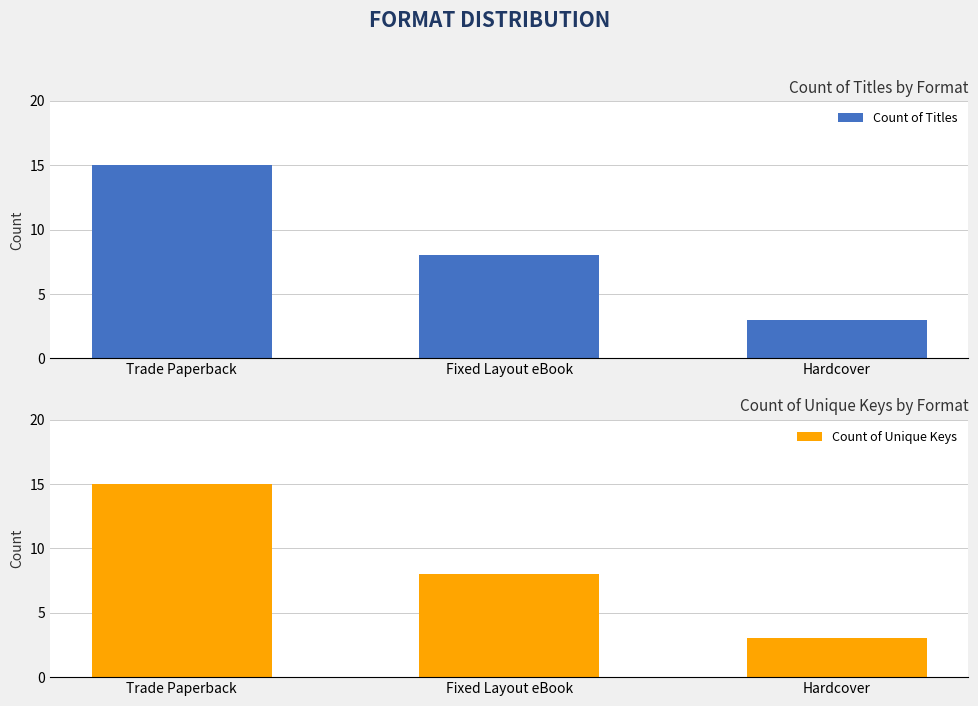

Reading left to right, extract all data points from this chart.

Count of Titles: 15	8	3
Count of Unique Keys: 15	8	3